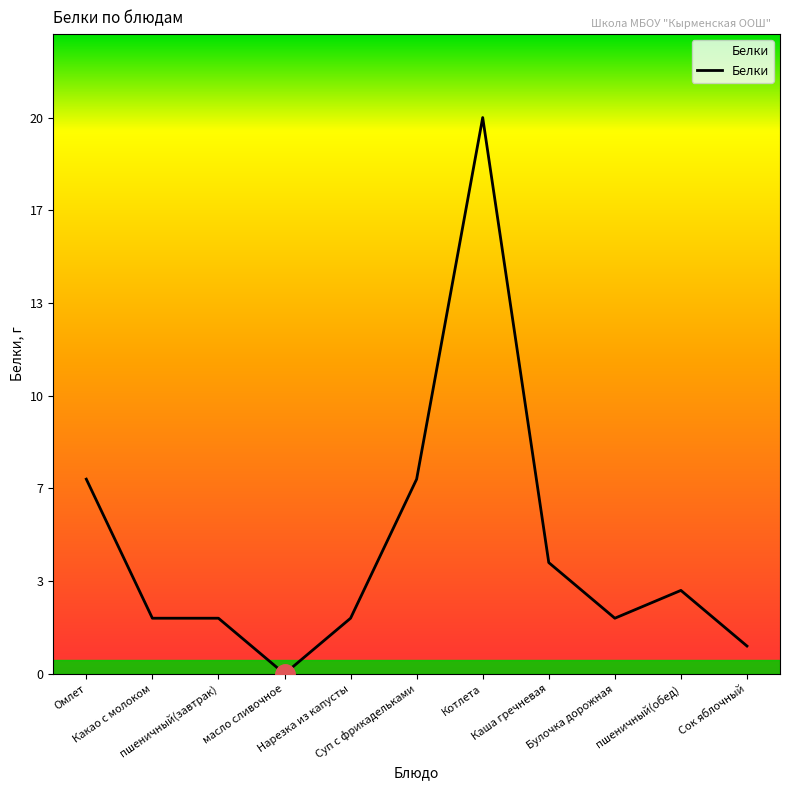

Which has a higher value, Булочка дорожная or Сок яблочный?

Булочка дорожная